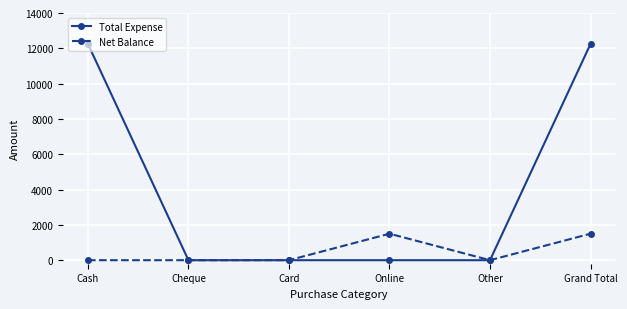

Rank the series by their average value, from lowest to highest.

Net Balance, Total Expense